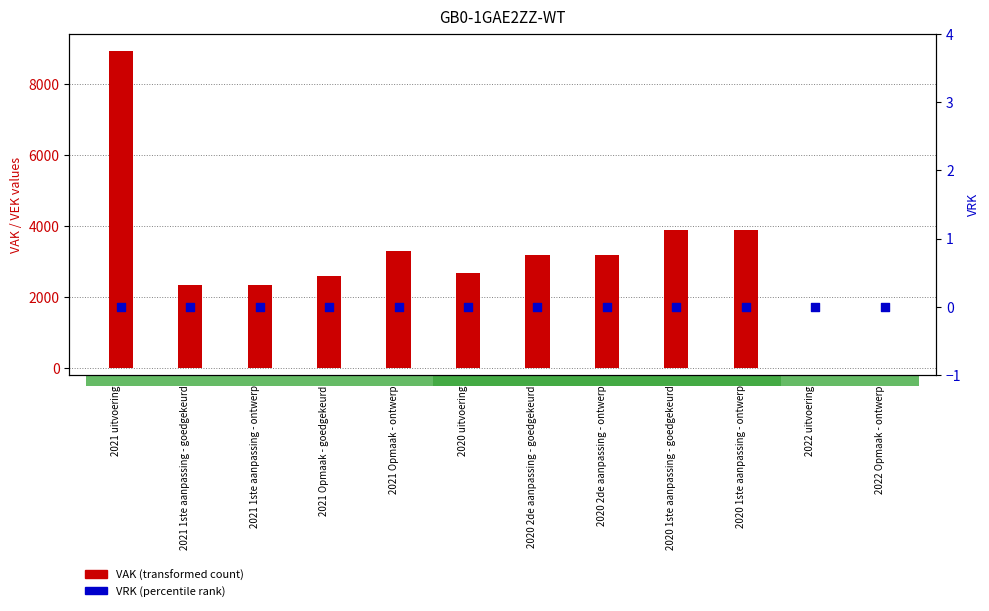

Which series contains the highest Y value?

VAK